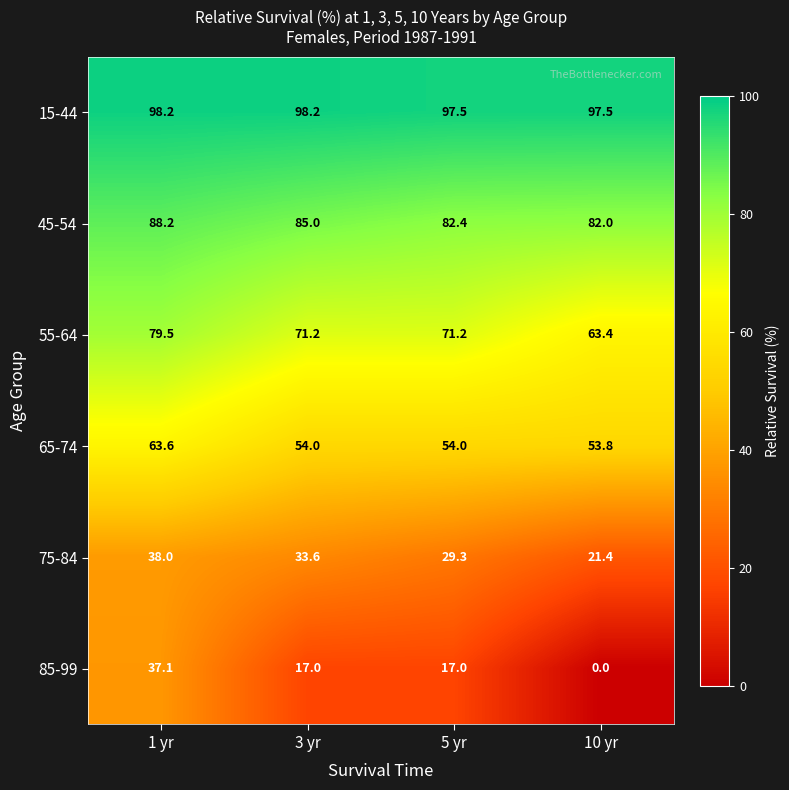

Rank the series by their average value, from highest to lowest.

15-44, 45-54, 55-64, 65-74, 75-84, 85-99